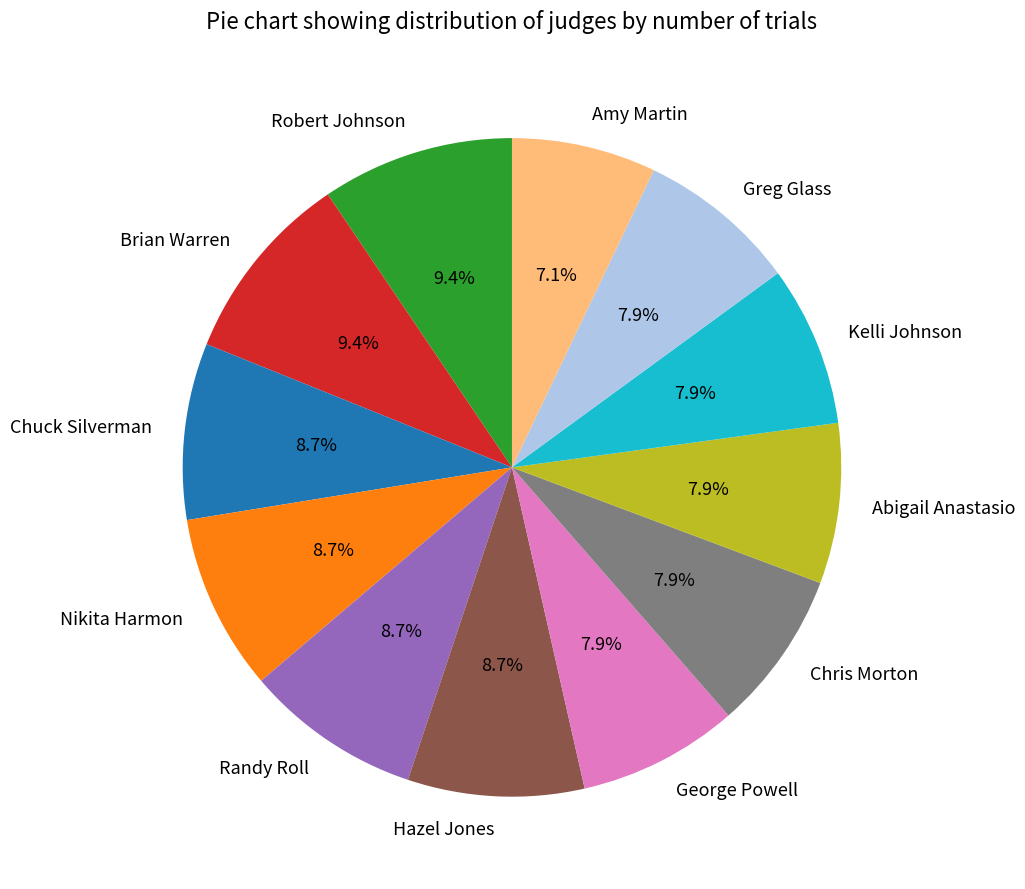

To the nearest percent, what is the combined percentage of Abigail Anastasio and George Powell?

16%